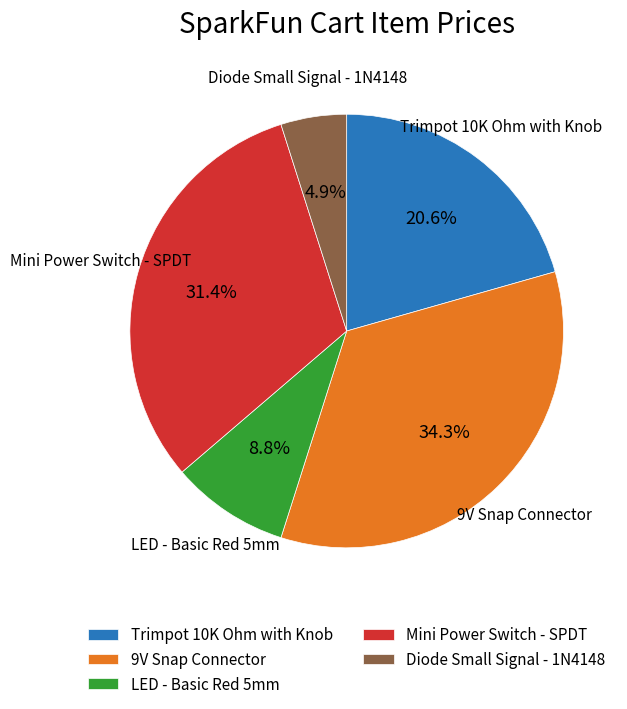

What is the total percentage of Mini Power Switch - SPDT and LED - Basic Red 5mm?

40.2%